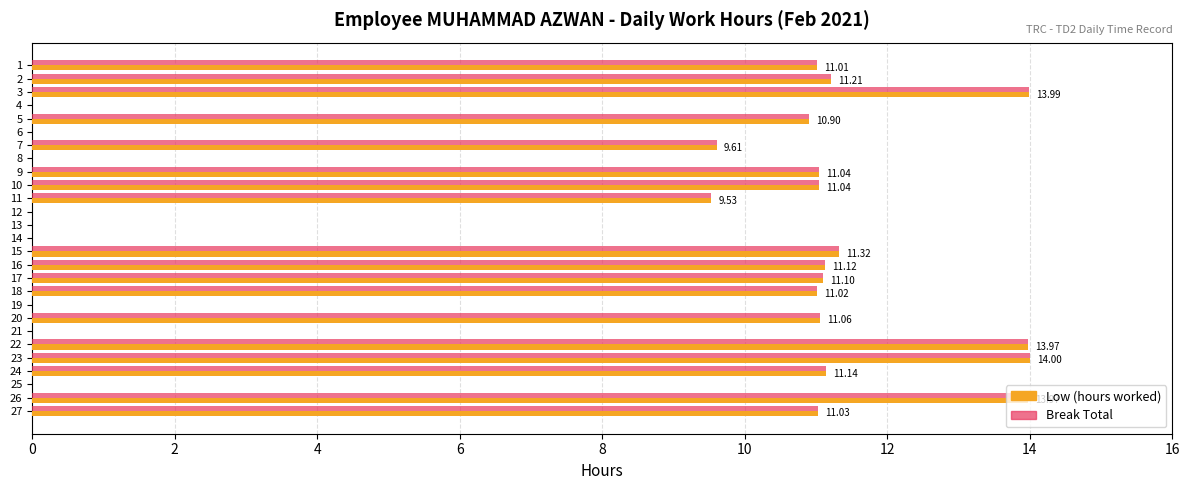

How many distinct data groups are displayed?

2